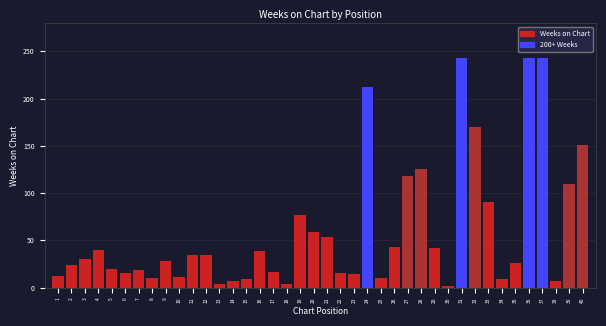

Is it true that the value at 12 is 34?

True